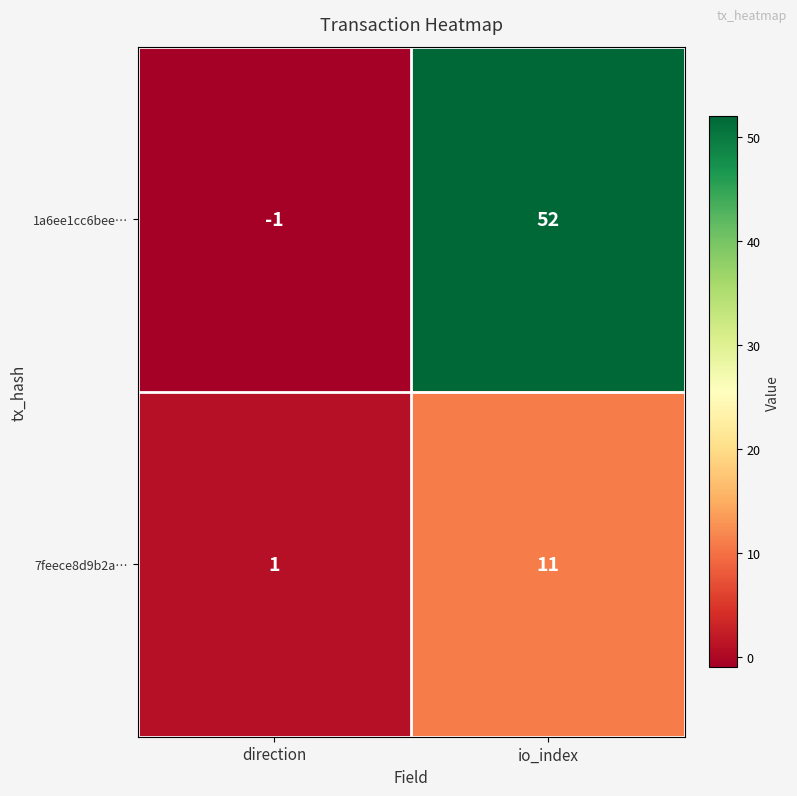

What is the total value across all series at io_index?

63